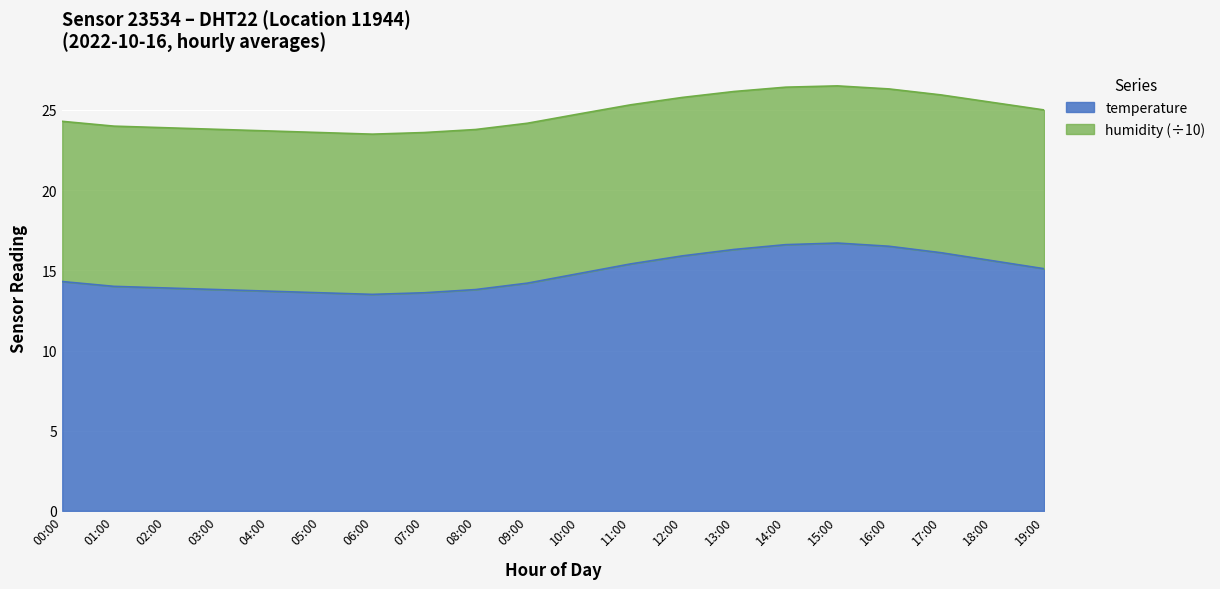

True or false: the data shows 4.3 at 12:00.

False